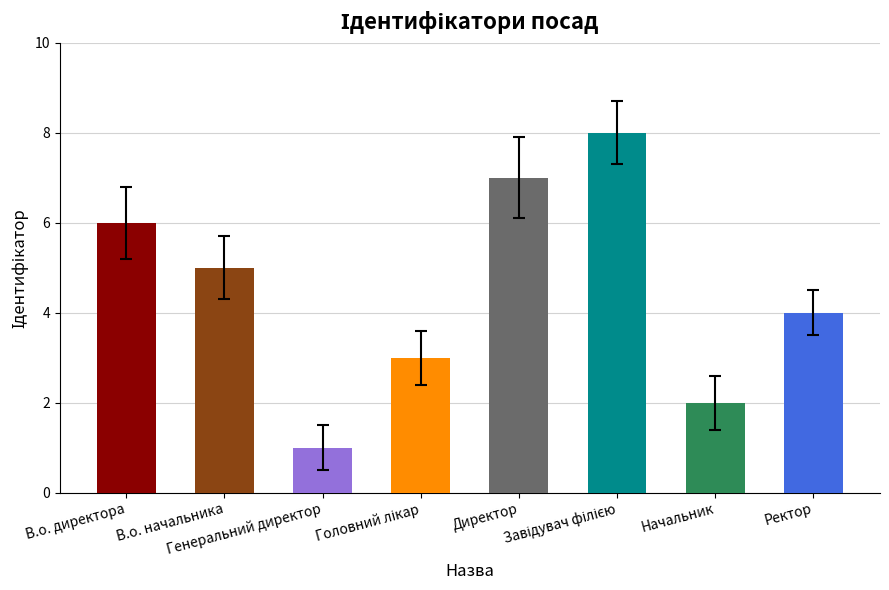

How many bars are there in total?

8